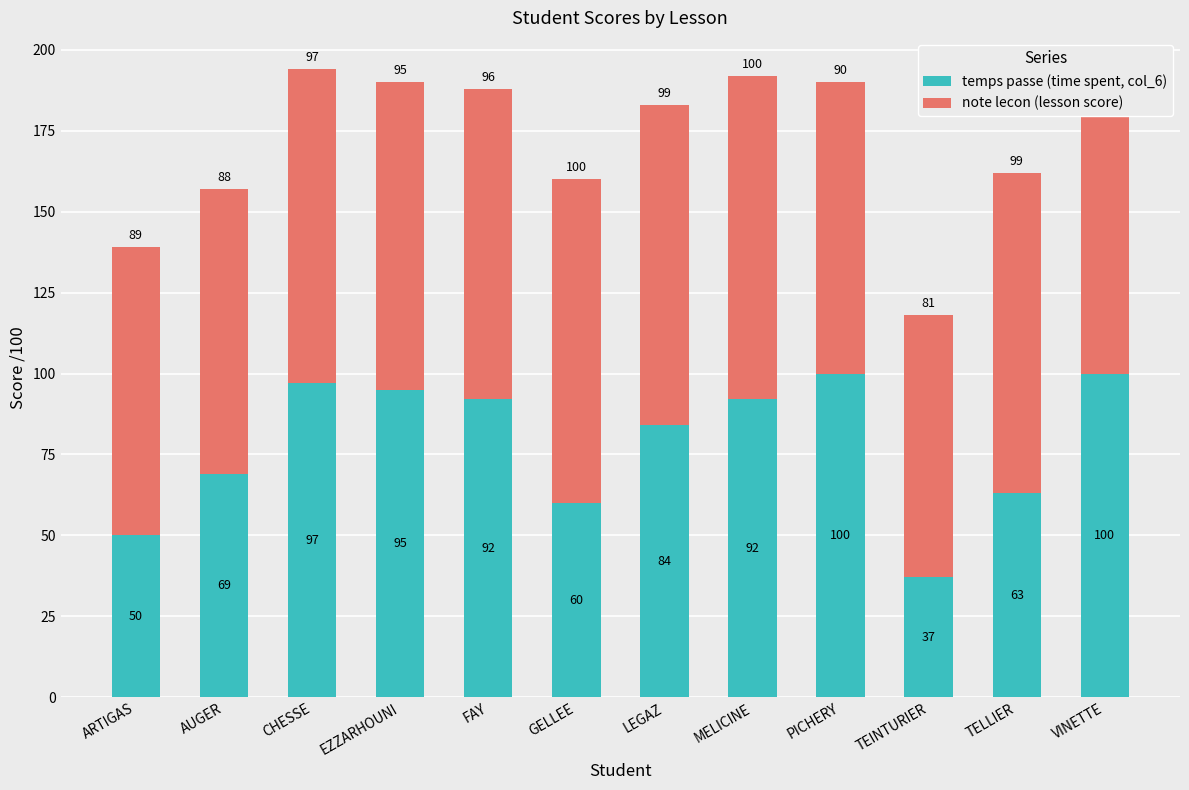

What is the sum of all temps passe (time spent, col_6) values?

939